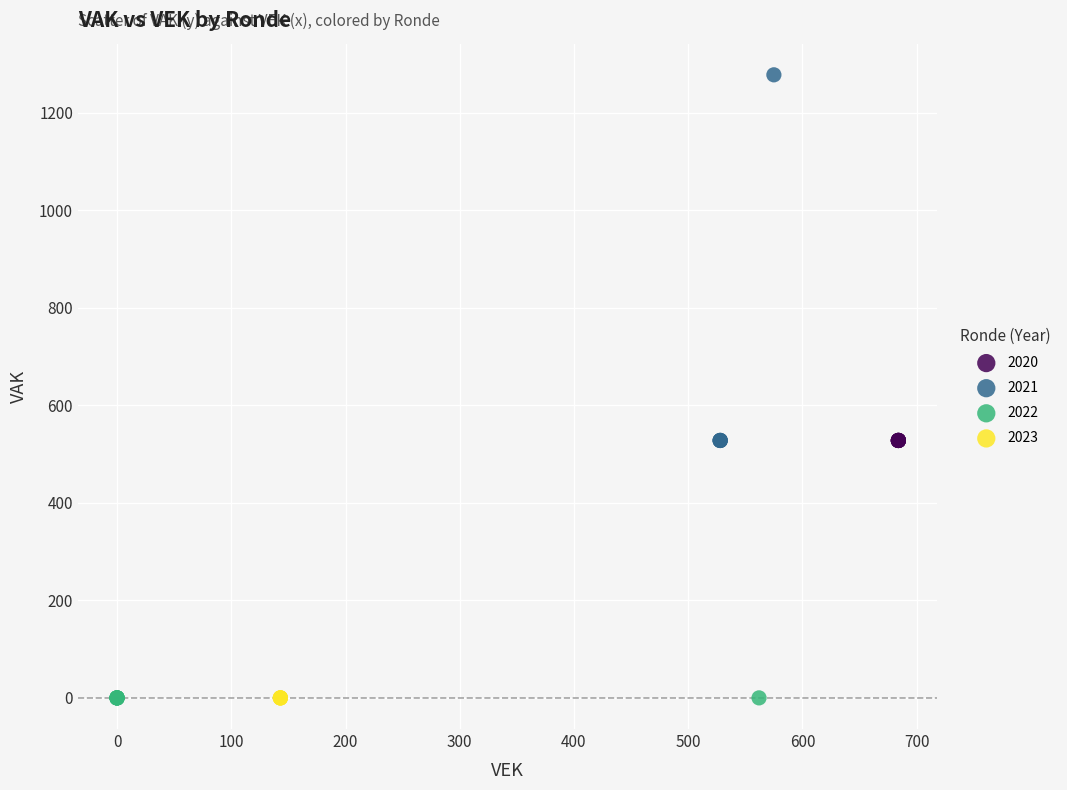

Which series reaches the maximum Y coordinate?

2021